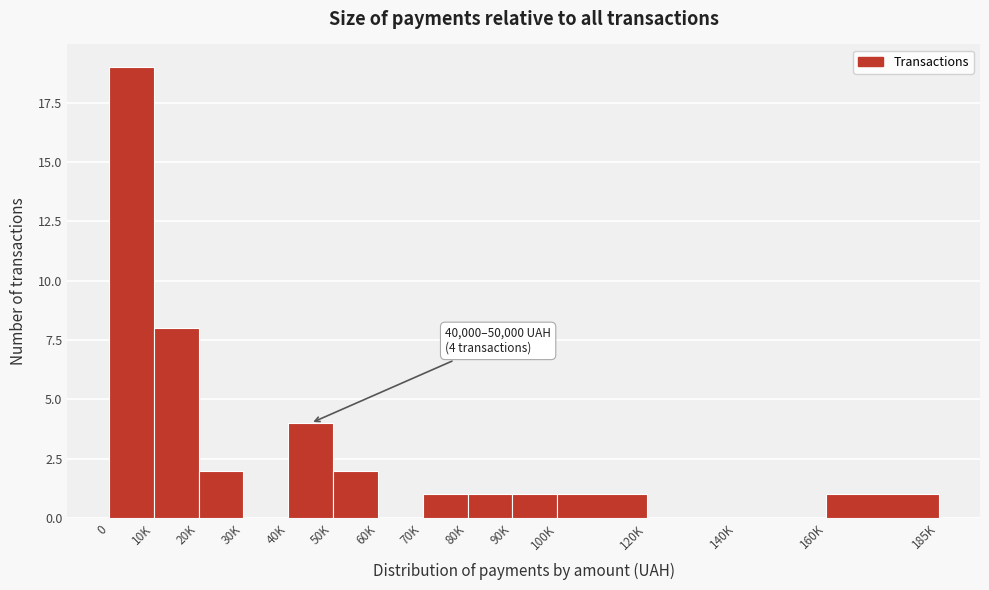

Reading right to left, what are all the values shown in this chart?

160K=1	140K=0	120K=0	100K=1	90K=1	80K=1	70K=1	60K=0	50K=2	40K=4	30K=0	20K=2	10K=8	0=19